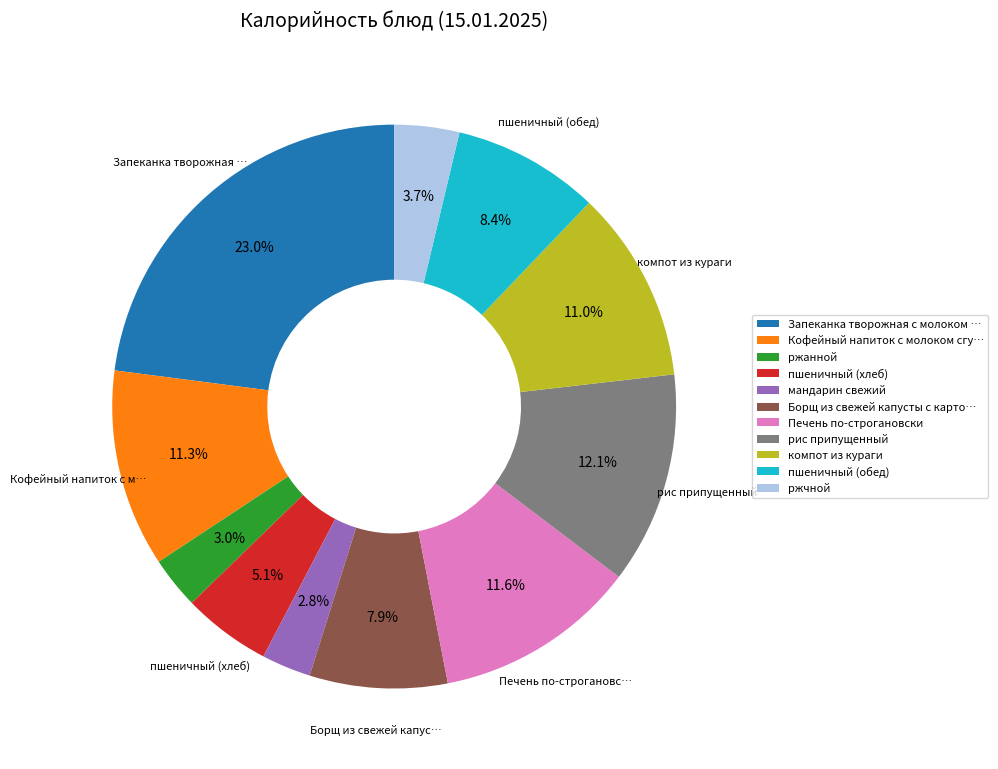

What percentage do ржанной and мандарин свежий together represent?

5.8%